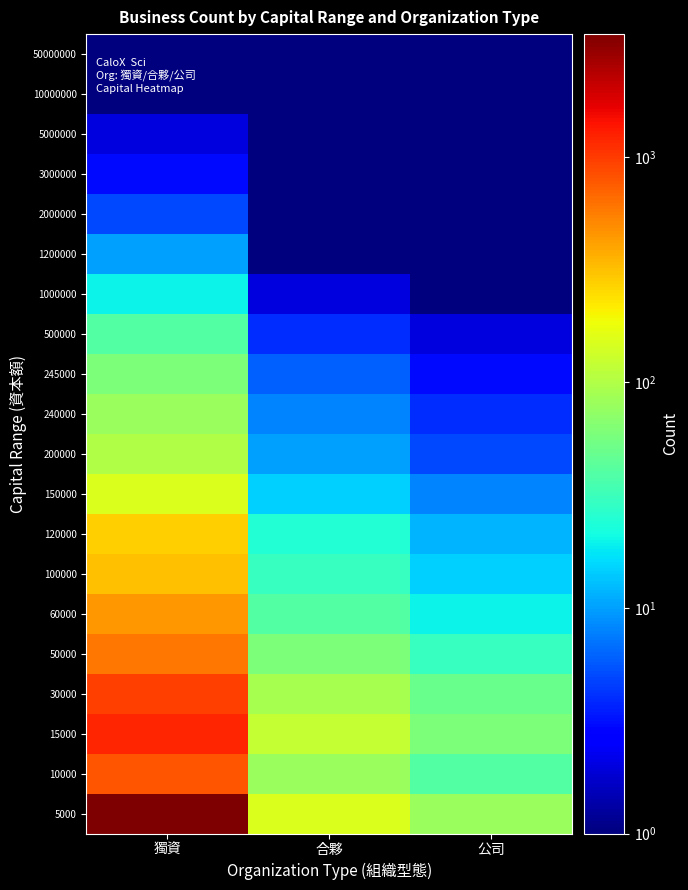

How many categories are shown in the chart?

3